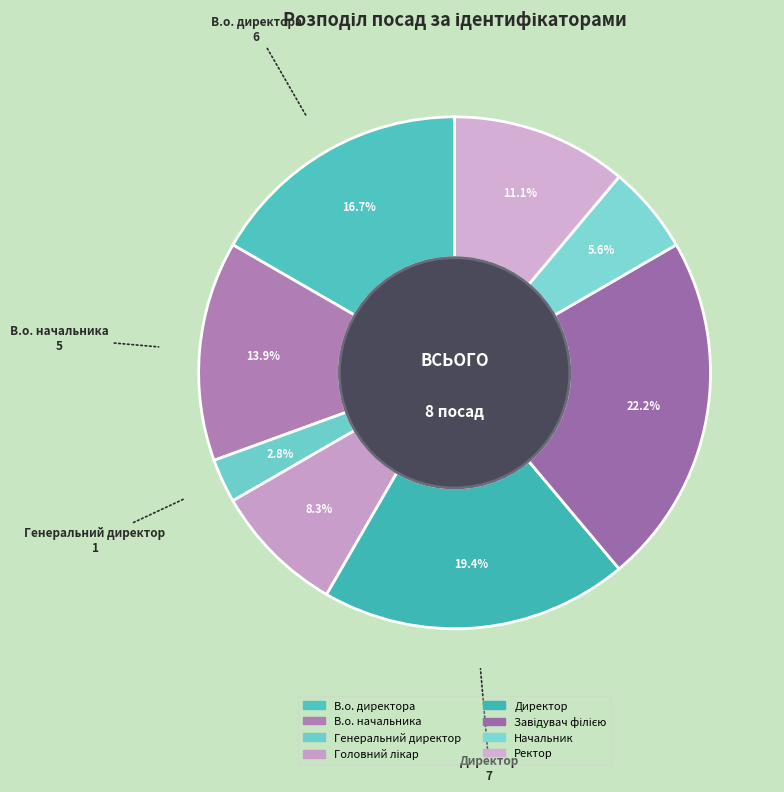

To the nearest percent, what portion does В.о. начальника represent?

14%